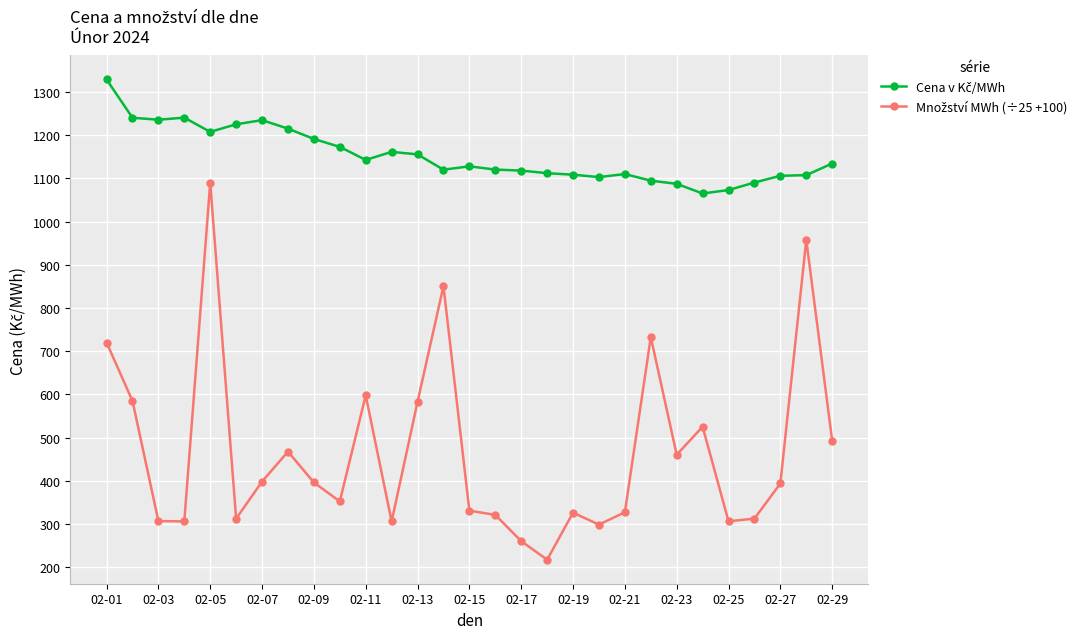

Count the number of categories in the chart.

29